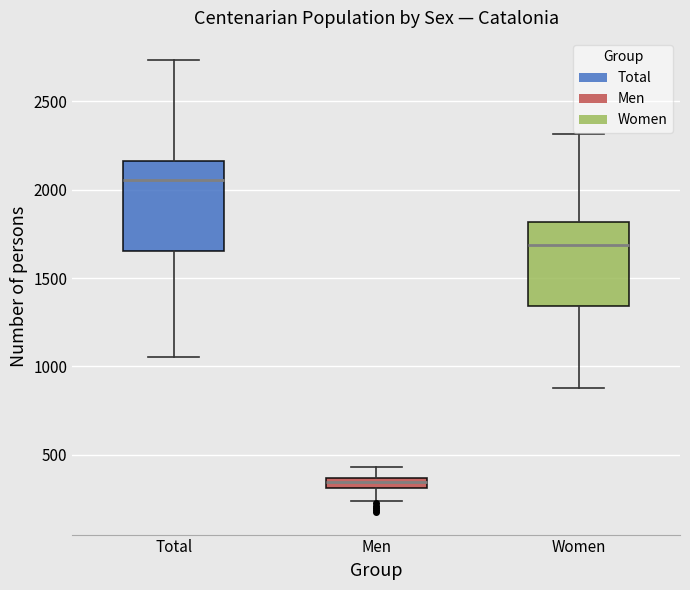

Where does the upper whisker of the box for Women end on the y-axis? The values are not printed on the chart, so give them approximately, as read against the axis.

2300